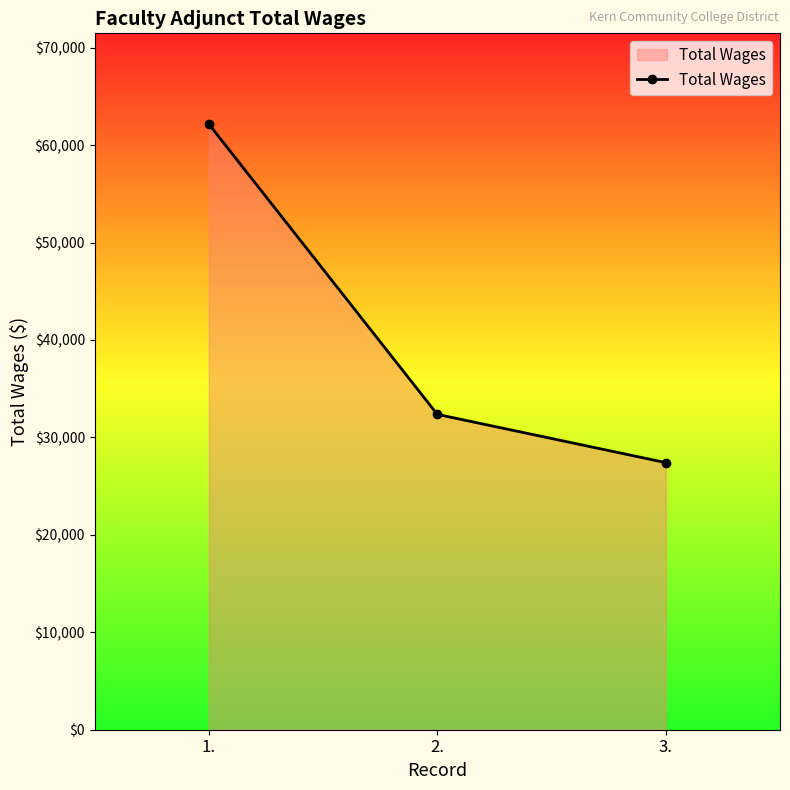

The chart shows a value of 32366 at 2.. True or false?

True